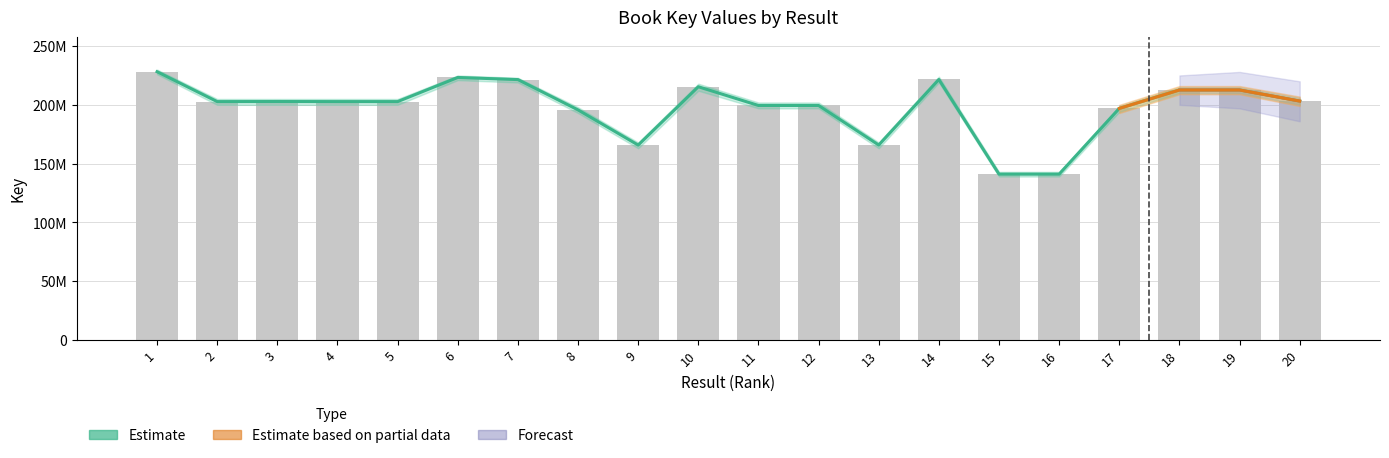

What is the average value?

197735792